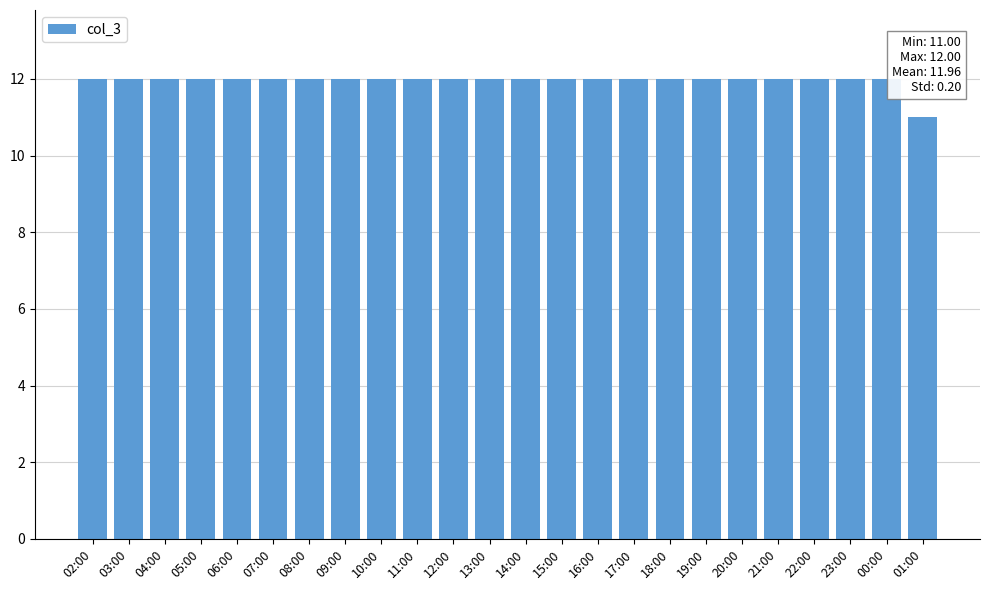

What is the sum of the values at 16:00 and 15:00?

24